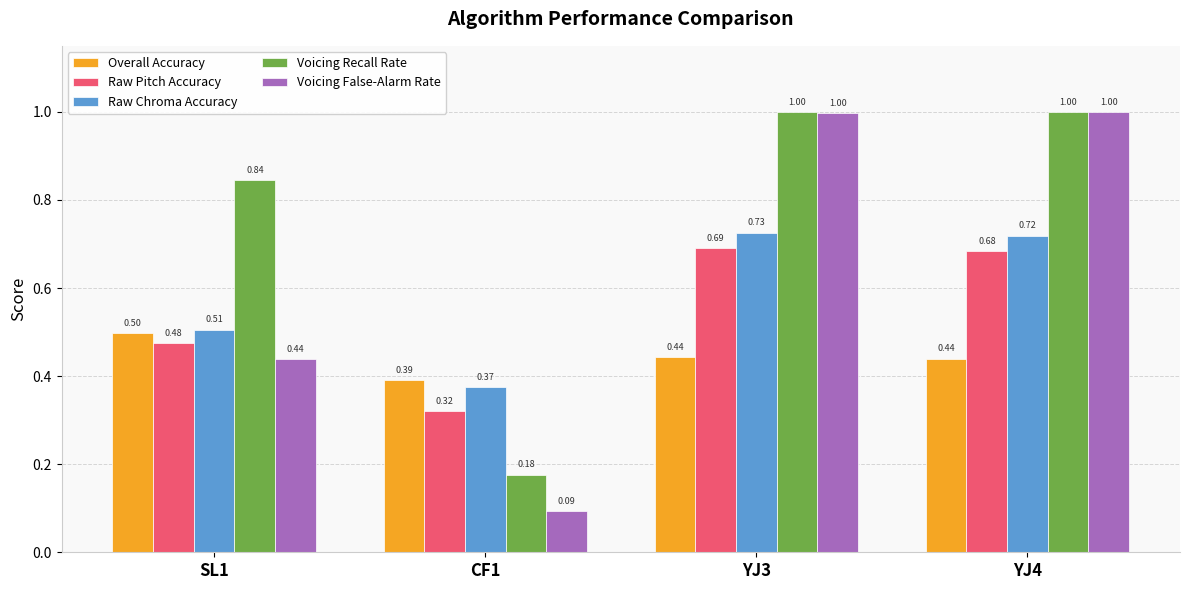

What position from the right is SL1?

4